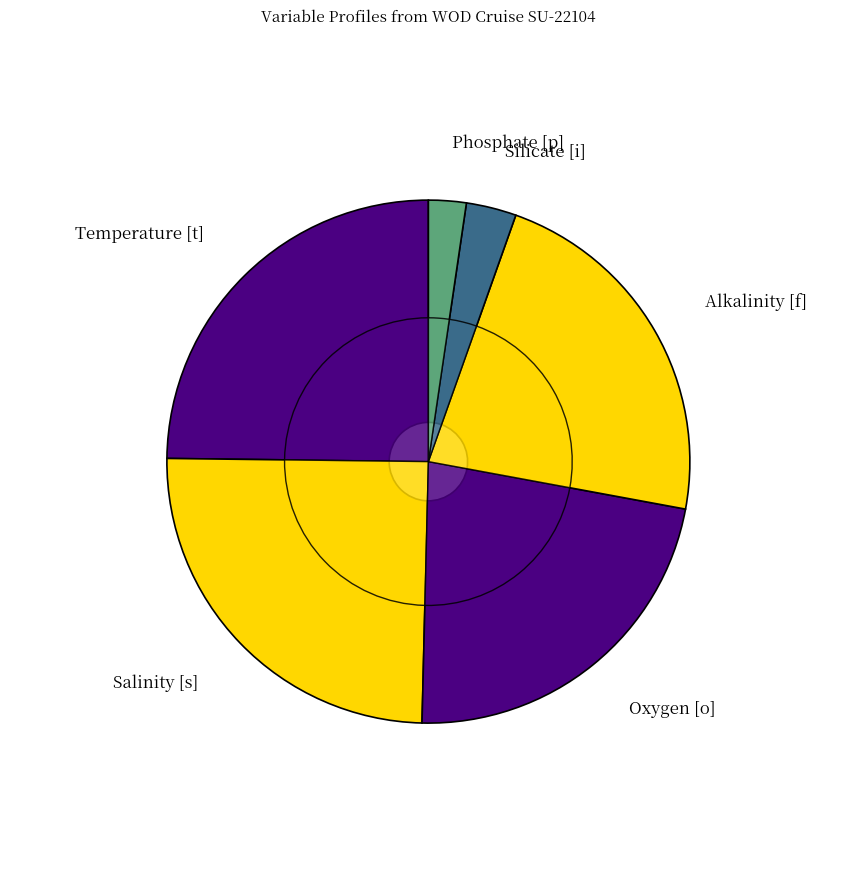

To the nearest percent, what is the average slice percentage?

17%